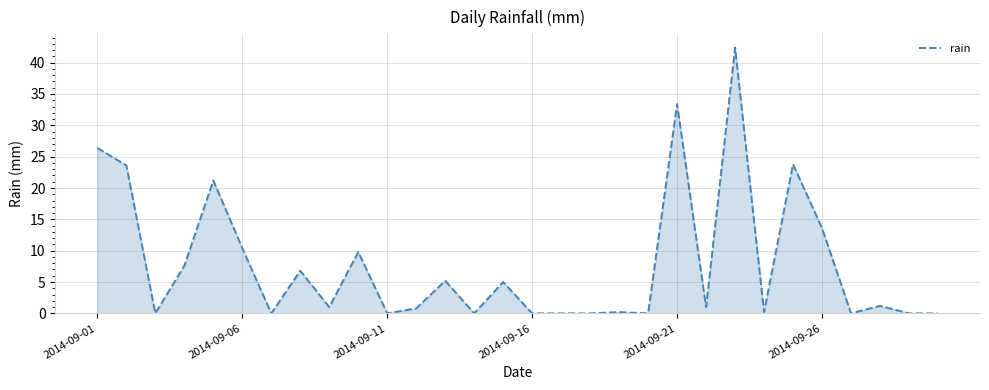

Reading left to right, what are all the values shown in this chart?

26.4	23.6	0.0	7.6	21.2	10.4	0.0	6.8	1.0	9.8	0.0	0.8	5.2	0.0	5.0	0.0	0.0	0.0	0.2	0.0	33.4	1.0	42.4	0.2	23.8	13.6	0.0	1.2	0.0	0.0